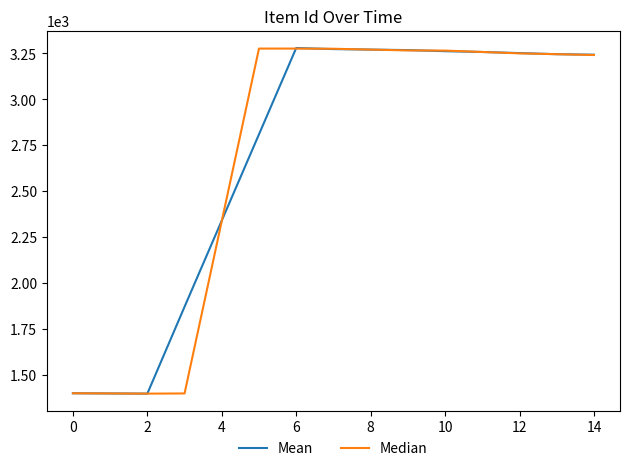

What is the greatest value displayed?

3279.5